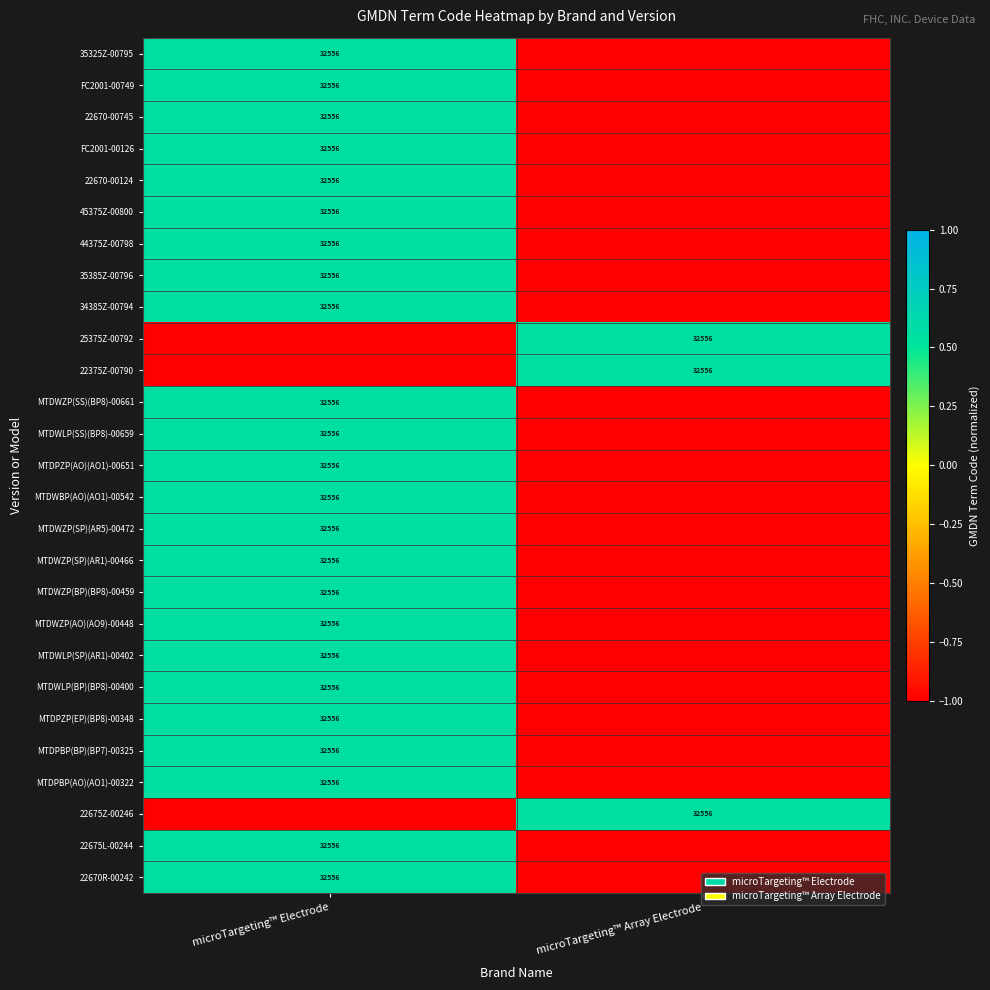

The value of MTDPZP(AO)(AO1)-00651 at microTargeting™ Electrode is 48180. True or false?

False